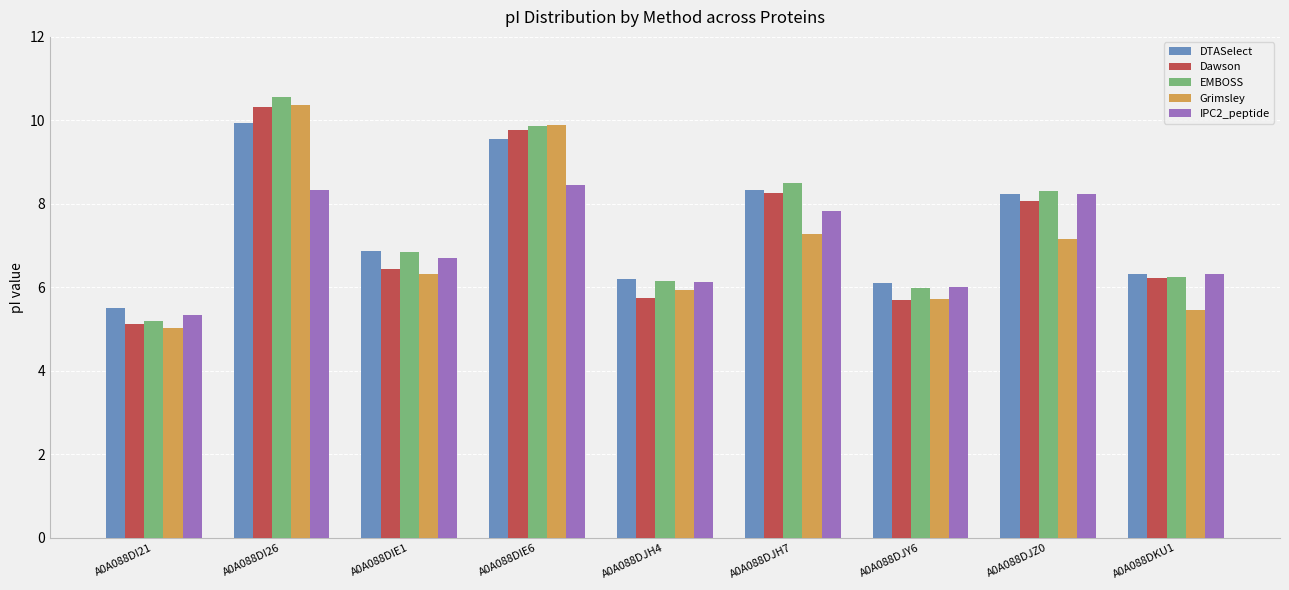

What is the label of the 8th bar from the right?

A0A088DI26